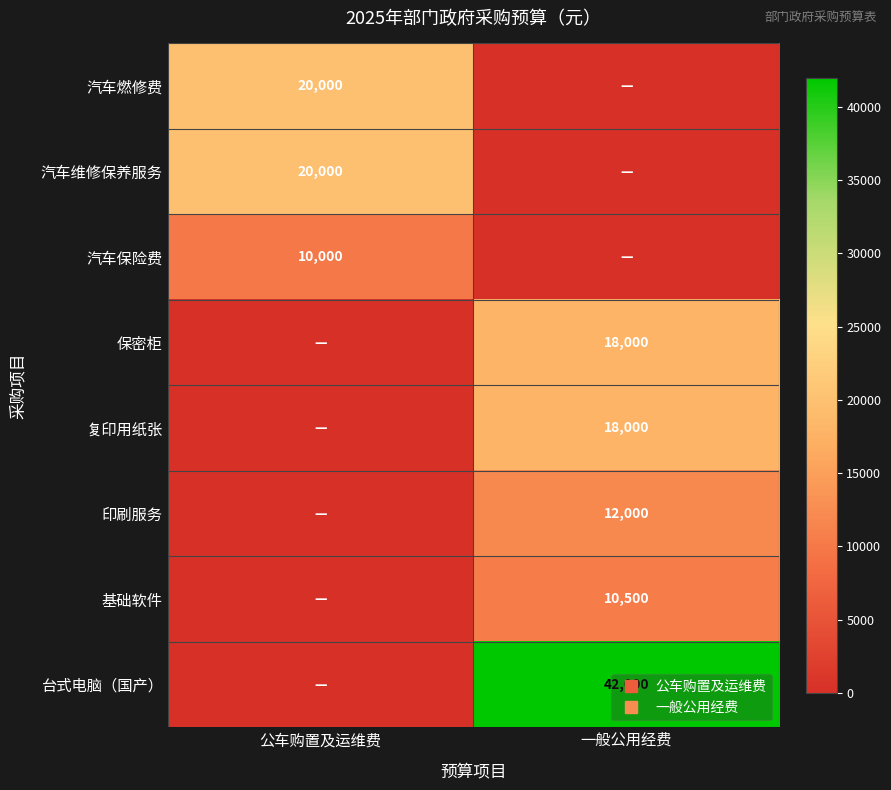

At which category is the sum across all series the highest?

一般公用经费